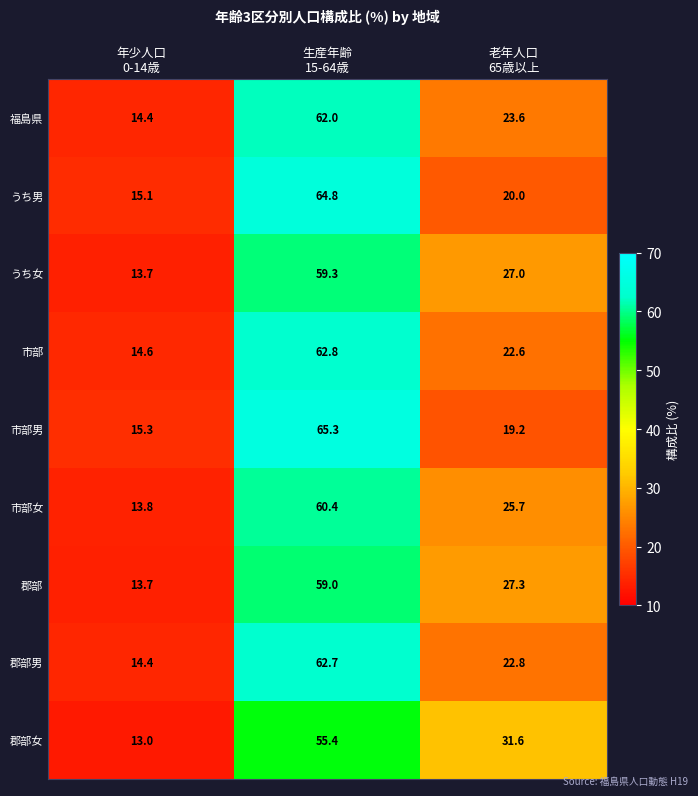

Reading left to right, list all the values displayed in this chart.

福島県: 14.4	62.0	23.6
うち男: 15.1	64.8	20.0
うち女: 13.7	59.3	27.0
市部: 14.6	62.8	22.6
市部男: 15.3	65.3	19.2
市部女: 13.8	60.4	25.7
郡部: 13.7	59.0	27.3
郡部男: 14.4	62.7	22.8
郡部女: 13.0	55.4	31.6